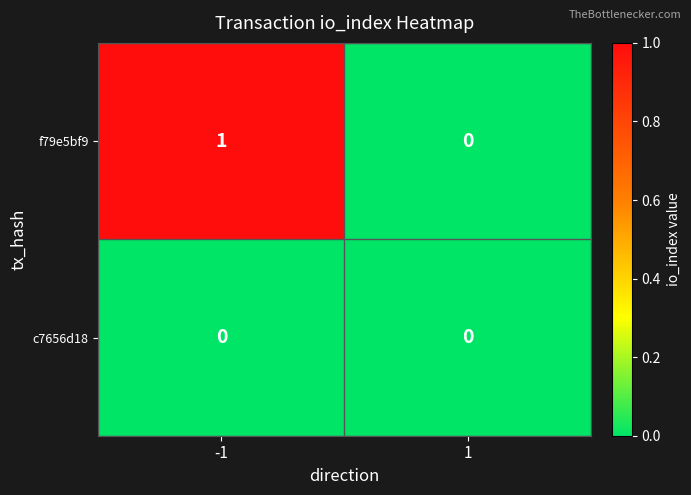

Which series changed the most between -1 and 1?

f79e5bf9